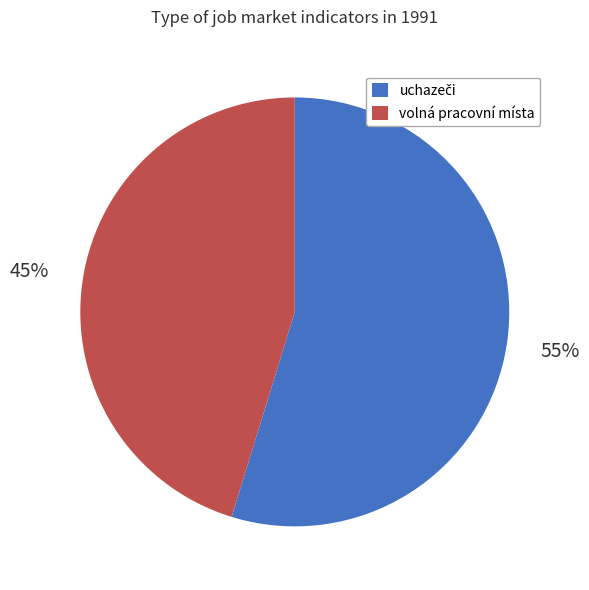

The volná pracovní místa slice represents 31% of the pie. True or false?

False